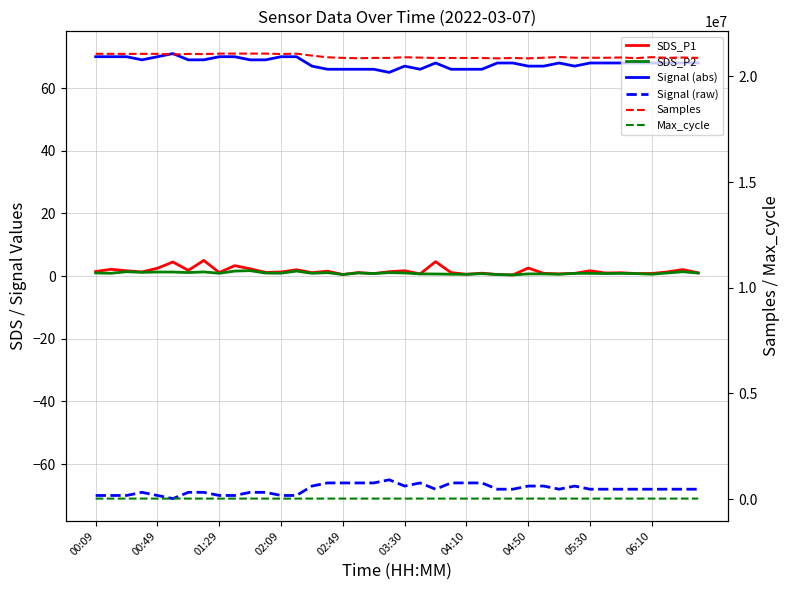

True or false: SDS_P2 and Signal (raw) intersect in this chart.

False